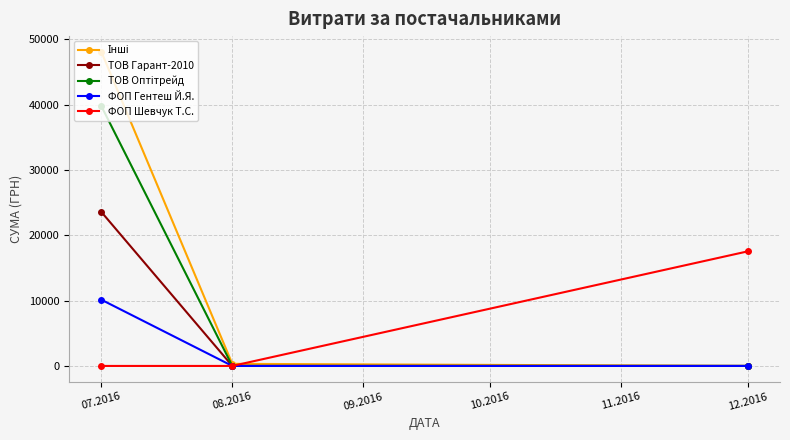

At which category is the sum across all series the highest?

07.2016